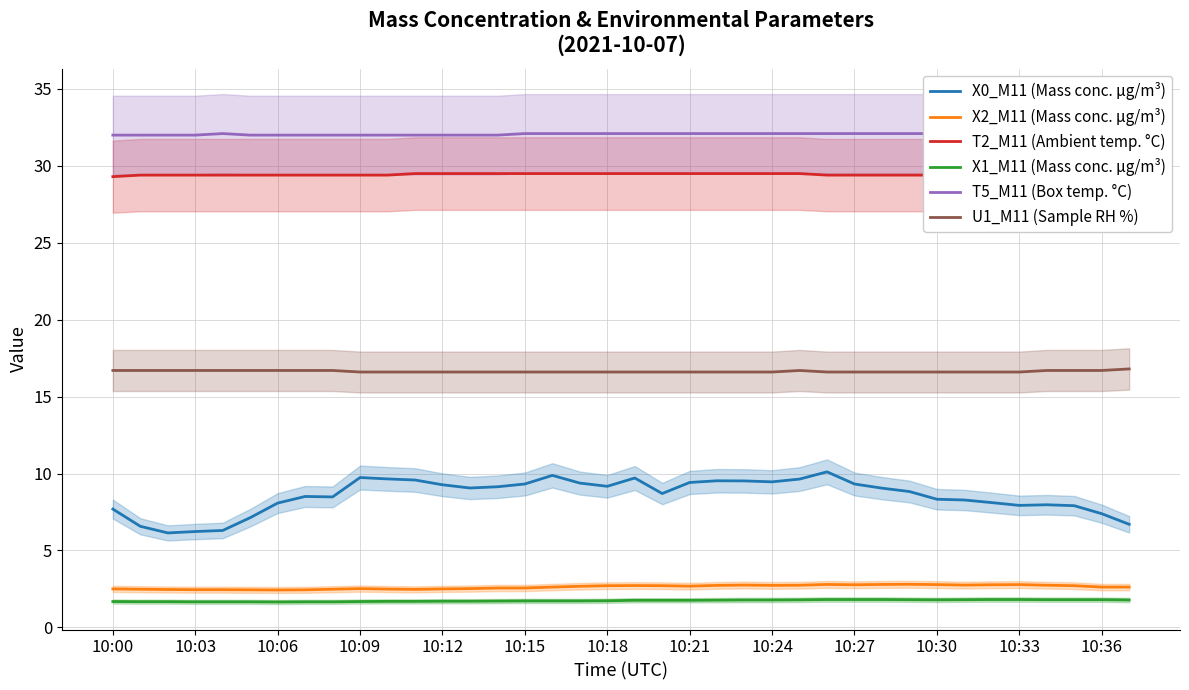

Count the X2_M11 (Mass conc. μg/m³) values in the range 2 to 3.

38